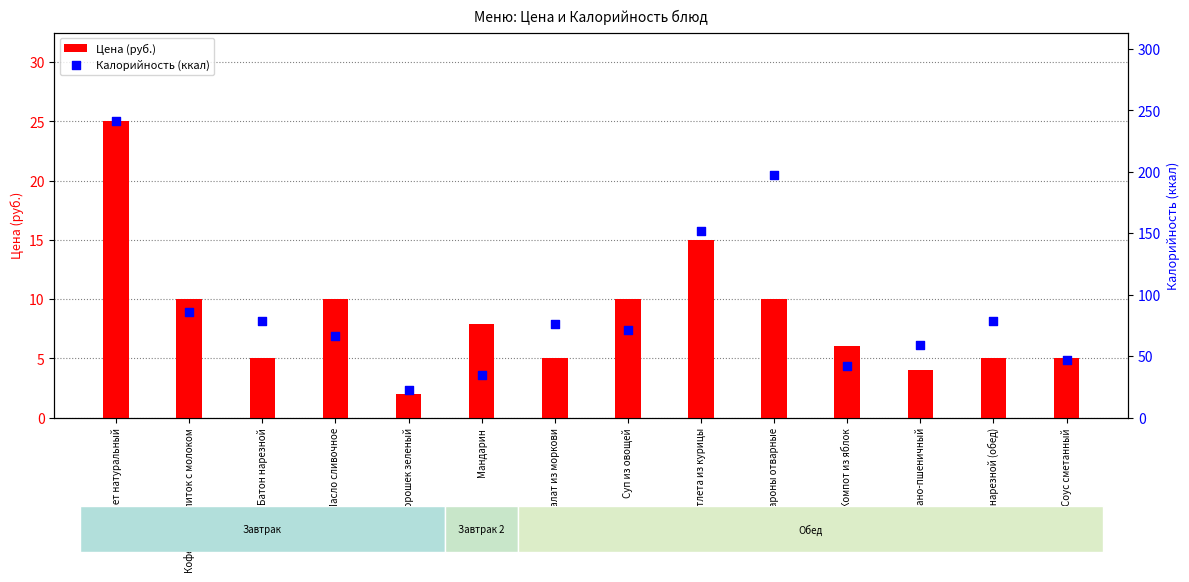

What is the total value across all series at Омлет натуральный?

266.0